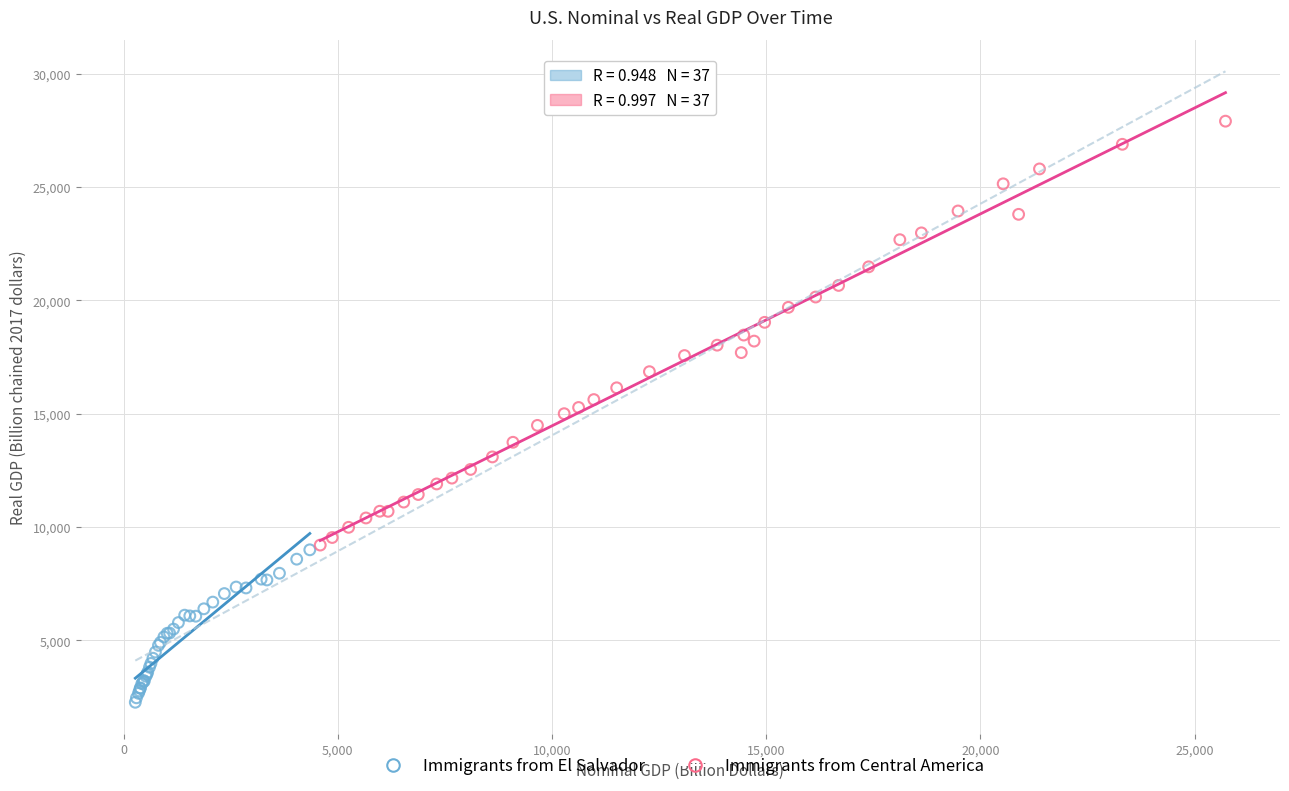

Which series has the widest spread of Y values?

Immigrants from Central America